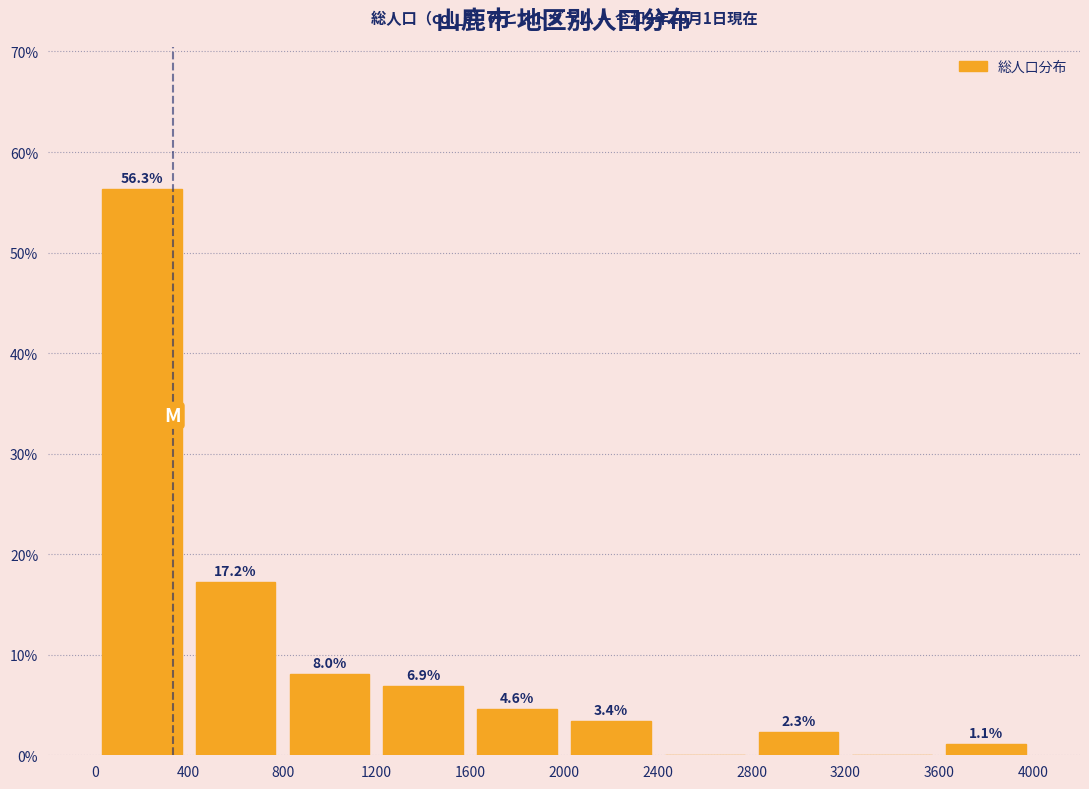

Over which range of the x-axis is the bar tallest?

0 to 400